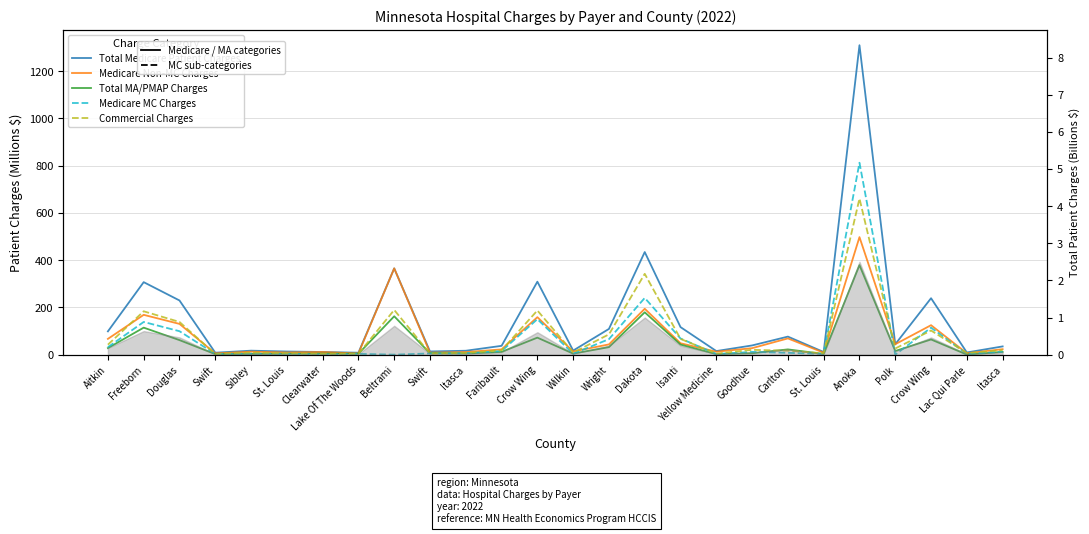

How many series are shown in this chart?

5